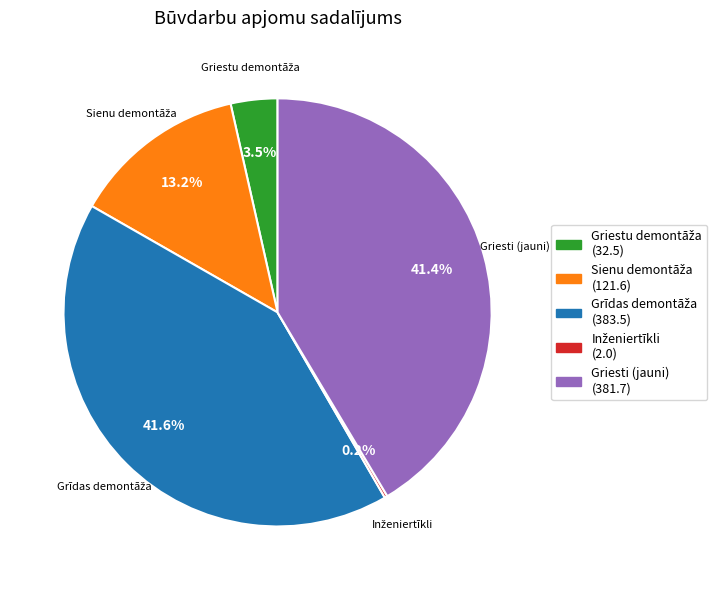

Does any single category account for the majority?

No